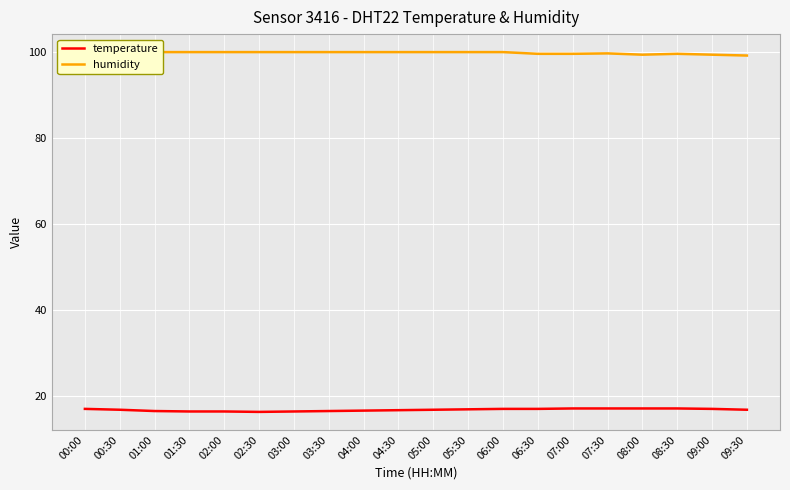

What is the label of the 7th point from the left?

03:00